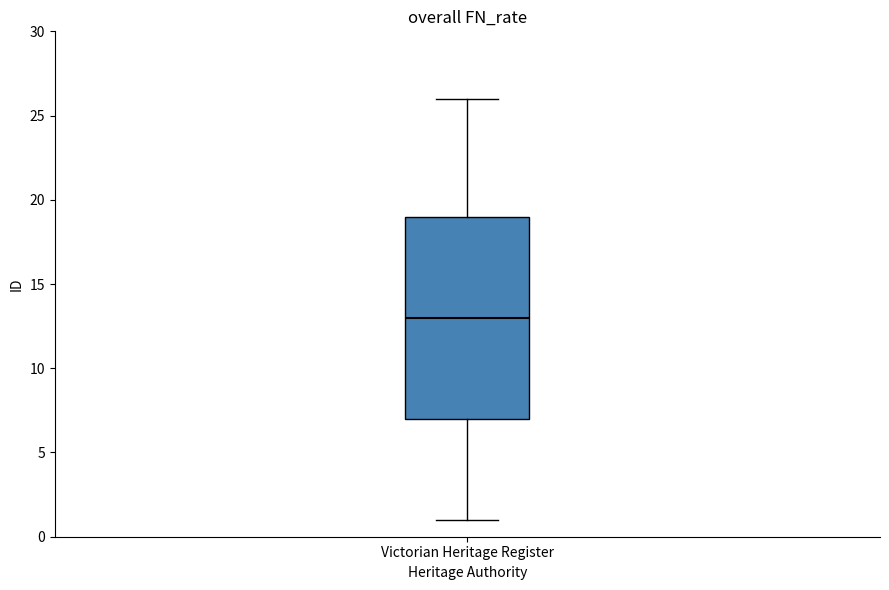

Transcribe this box plot: give where the median line is, the range the box spans, and where the two whiskers end, as read against the y-axis. The values are not printed on the chart, so give them approximately, as read against the axis.

median 13, box 7 to 19, whiskers 1 to 26